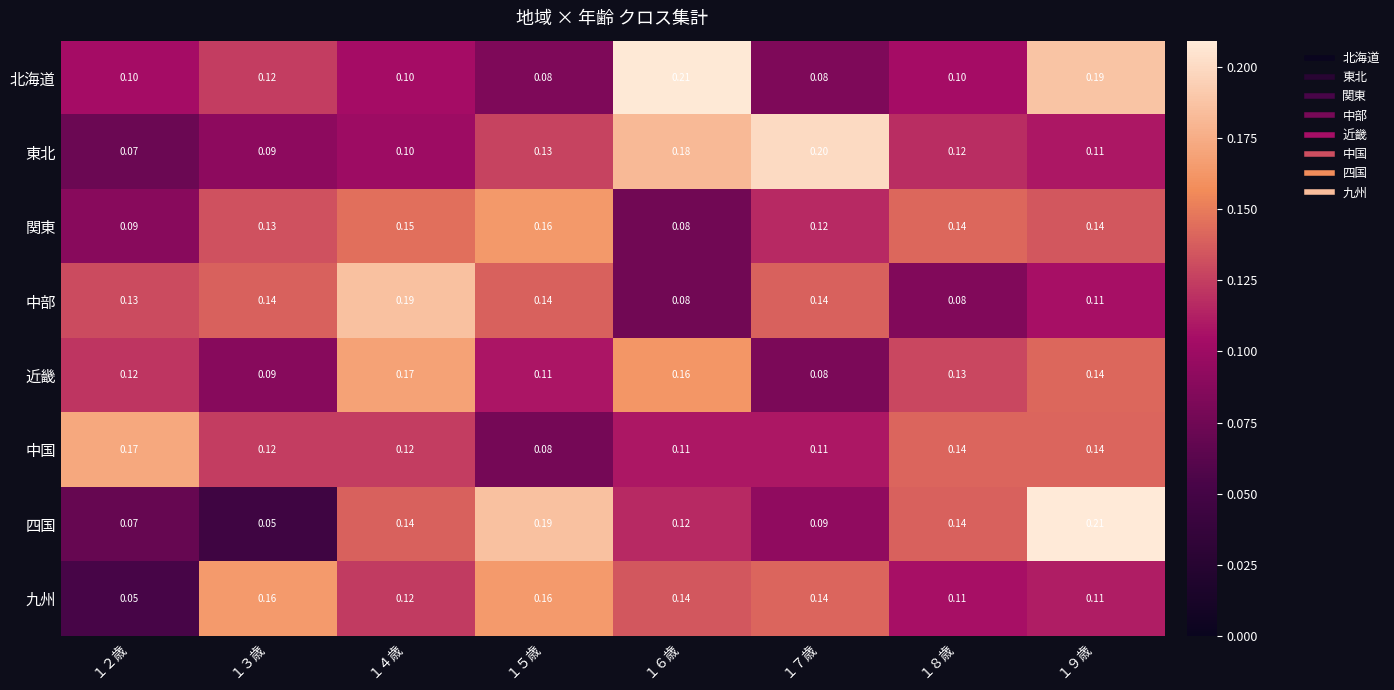

Which series has the widest spread of values?

四国